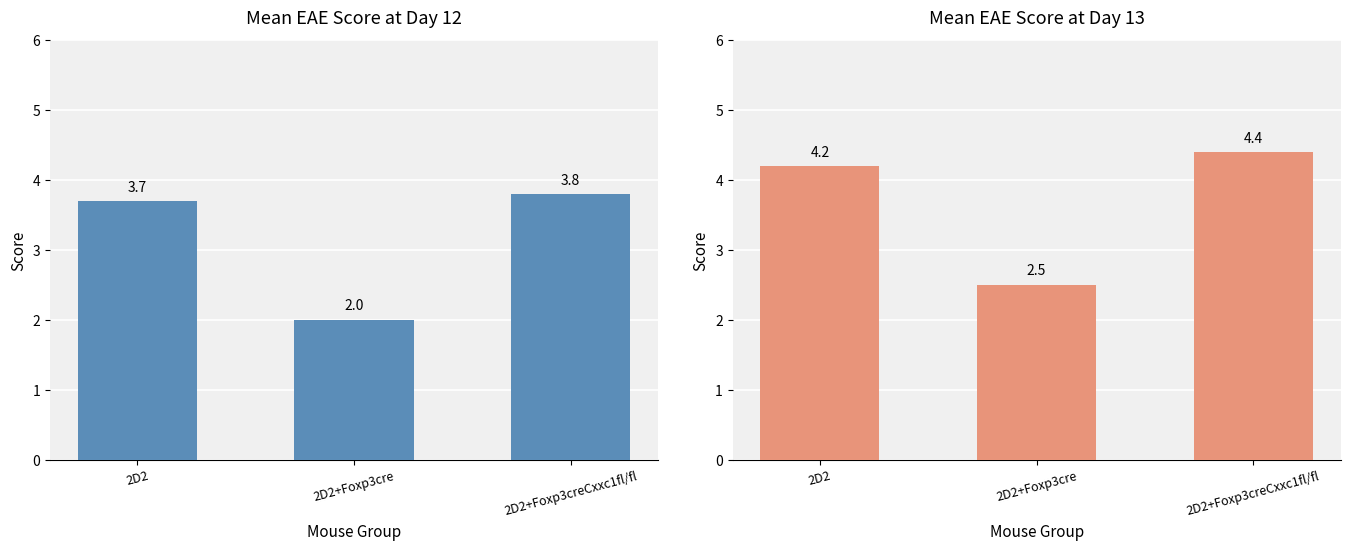

What is the label of the 1st bar from the left?

2D2